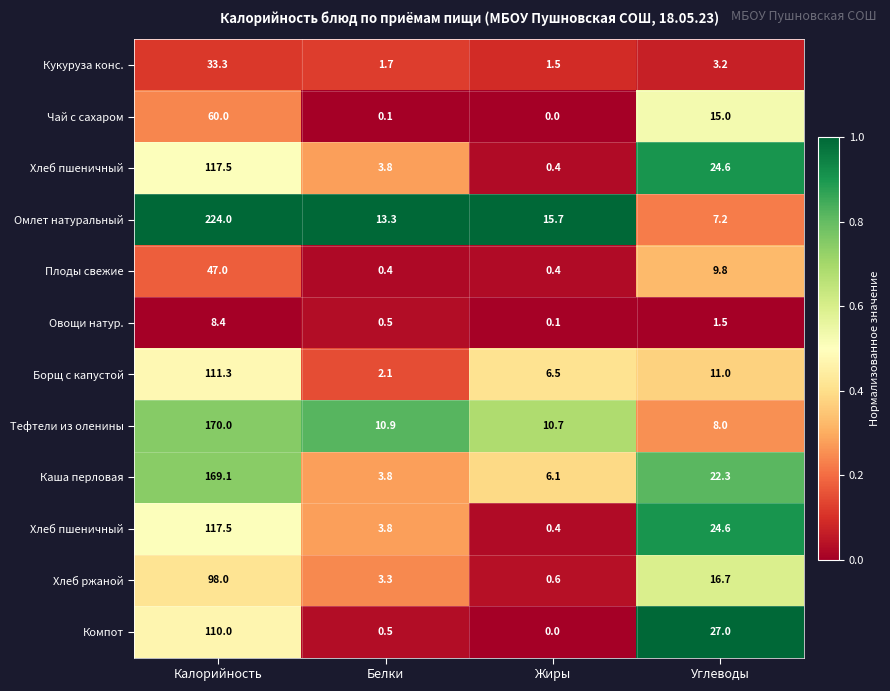

How many series are shown in this chart?

12